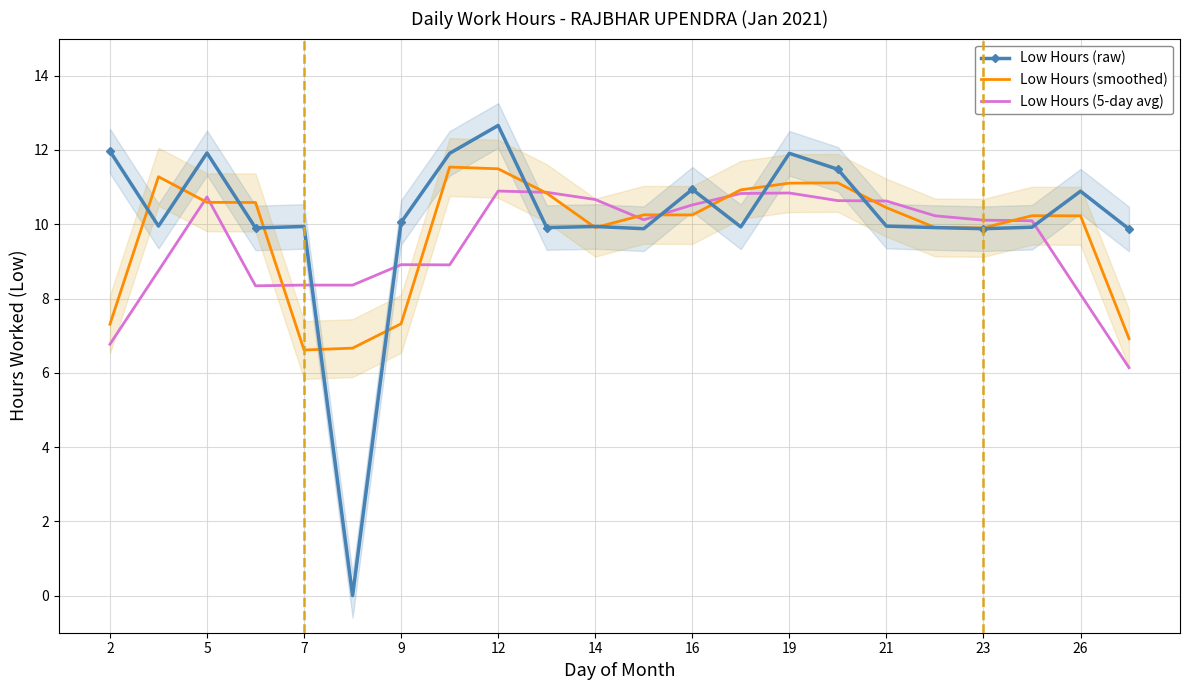

What is the average value of the Low Hours (5-day avg) series?

9.5